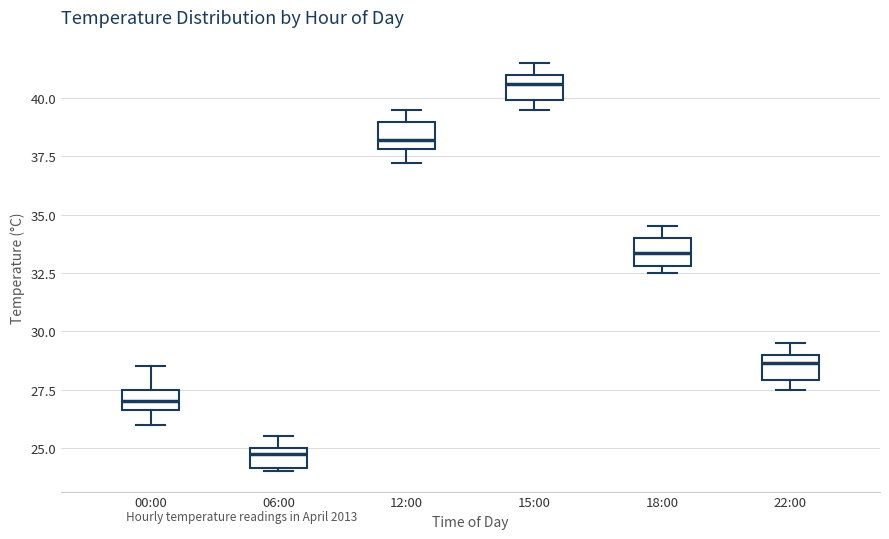

Which box's median line is the highest?

15:00